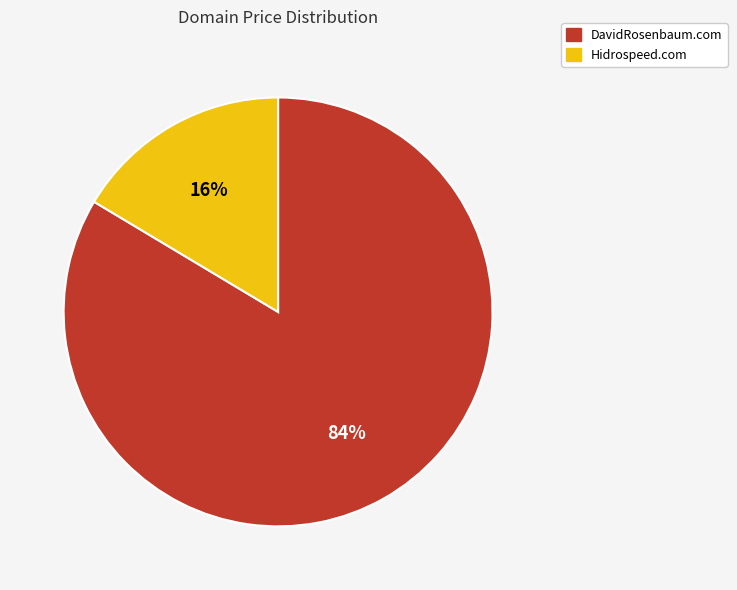

Rank the categories by value from lowest to highest.

Hidrospeed.com, DavidRosenbaum.com